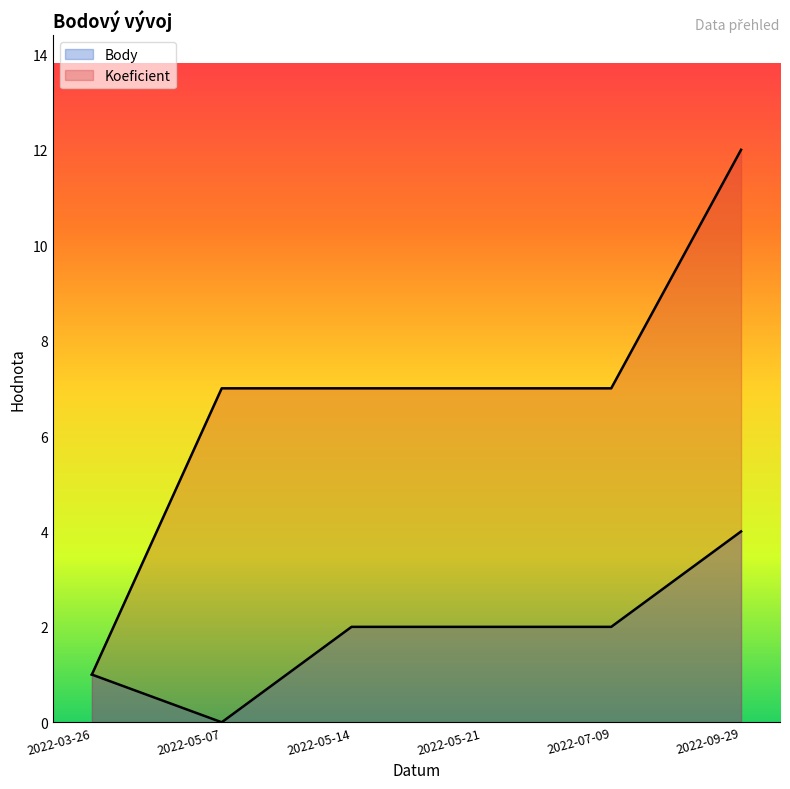

How many data points does each series have?

6